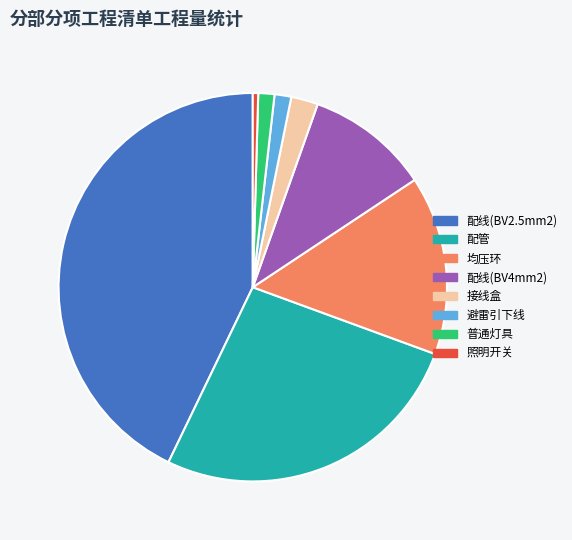

Which category has the biggest portion of the pie?

配线(BV2.5mm2)